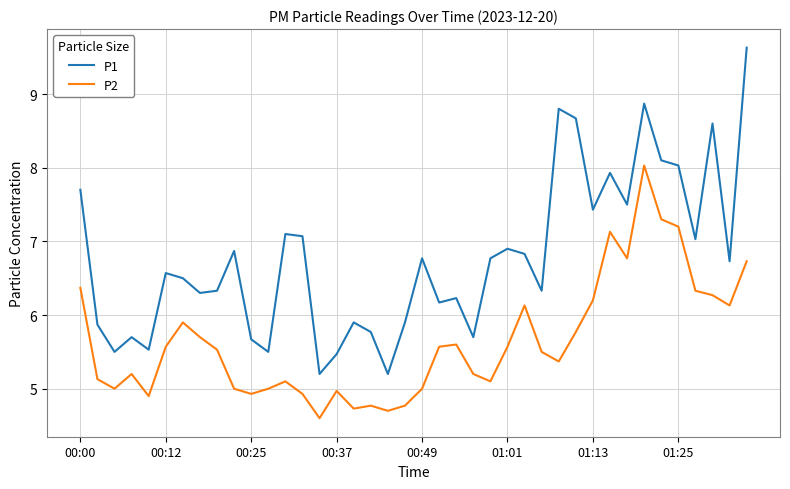

What is the difference between the maximum and minimum values in the P1 series?

4.4